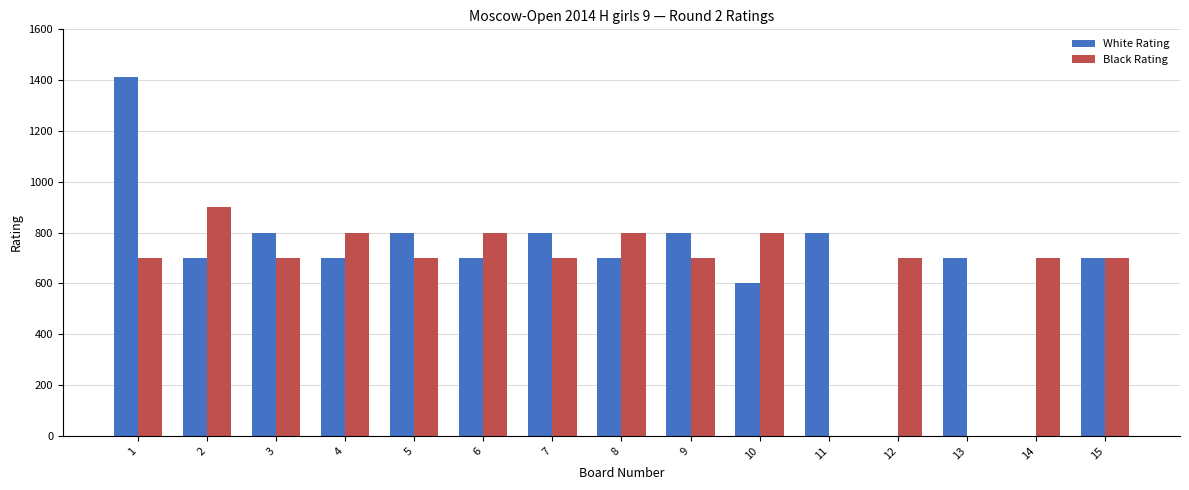

True or false: Black Rating has a value of 700 at 9.

True